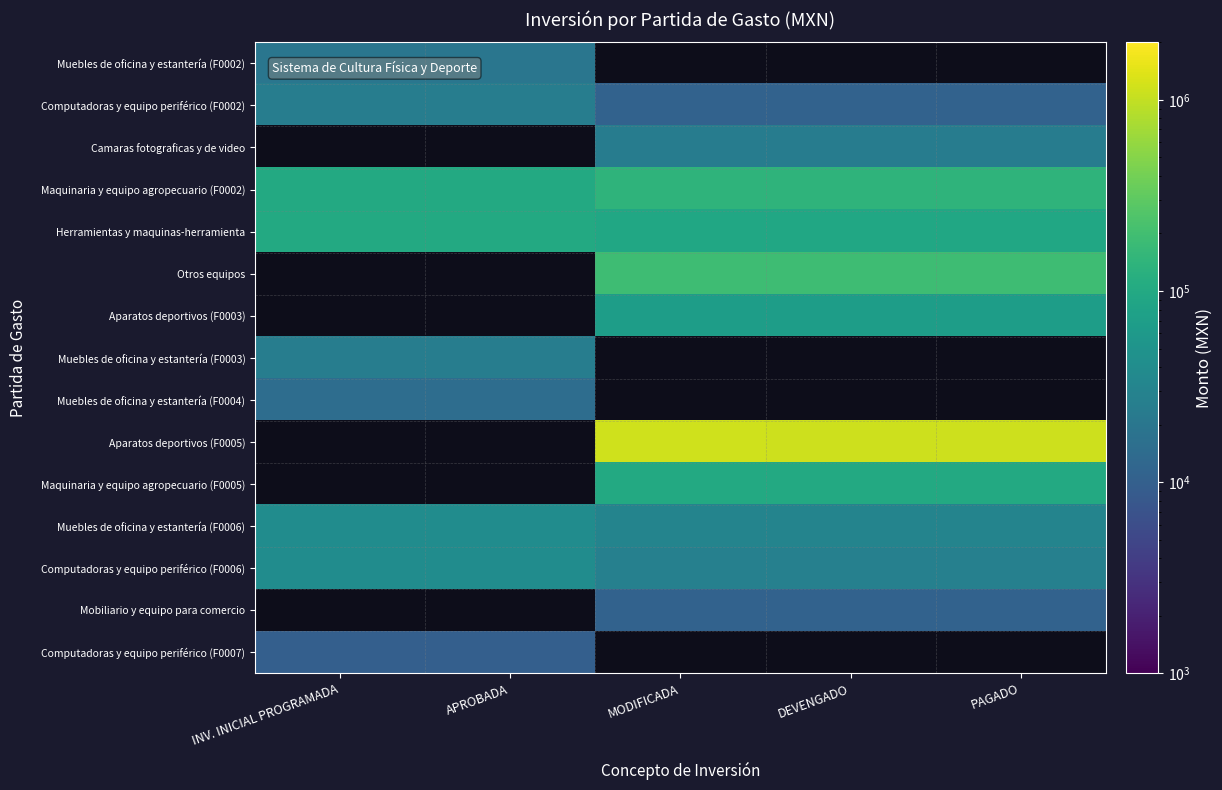

Which category has the lowest value across all series?

INV. INICIAL PROGRAMADA